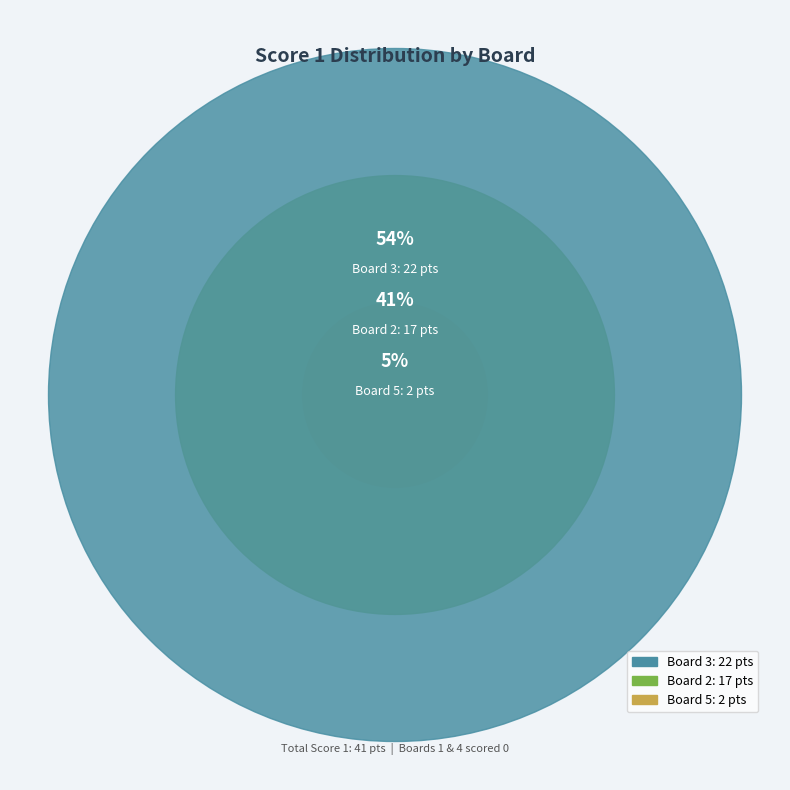

How many slices are in this pie chart?

3